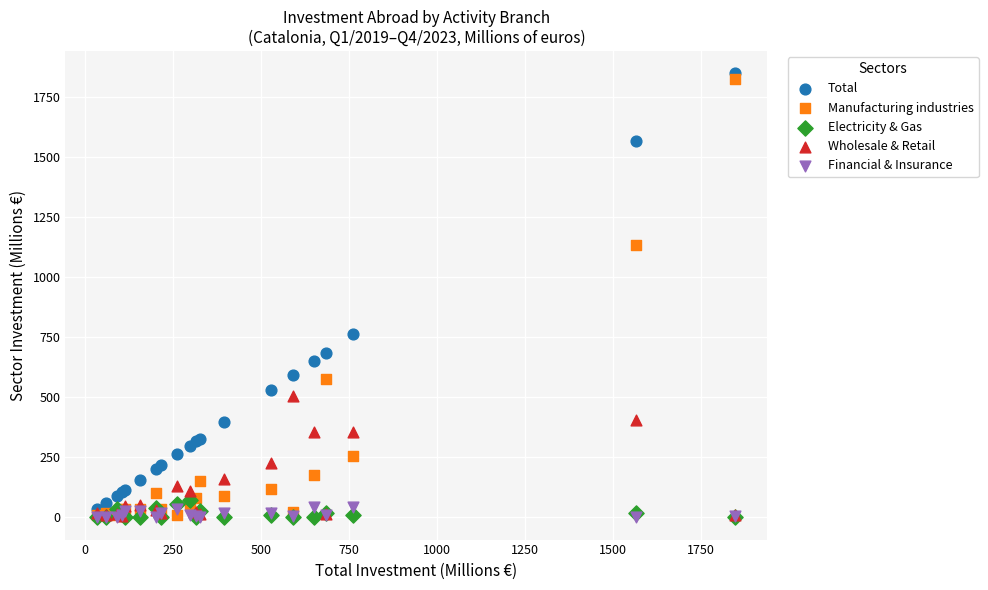

Across all series, what Y value is closest to 924?

762.5